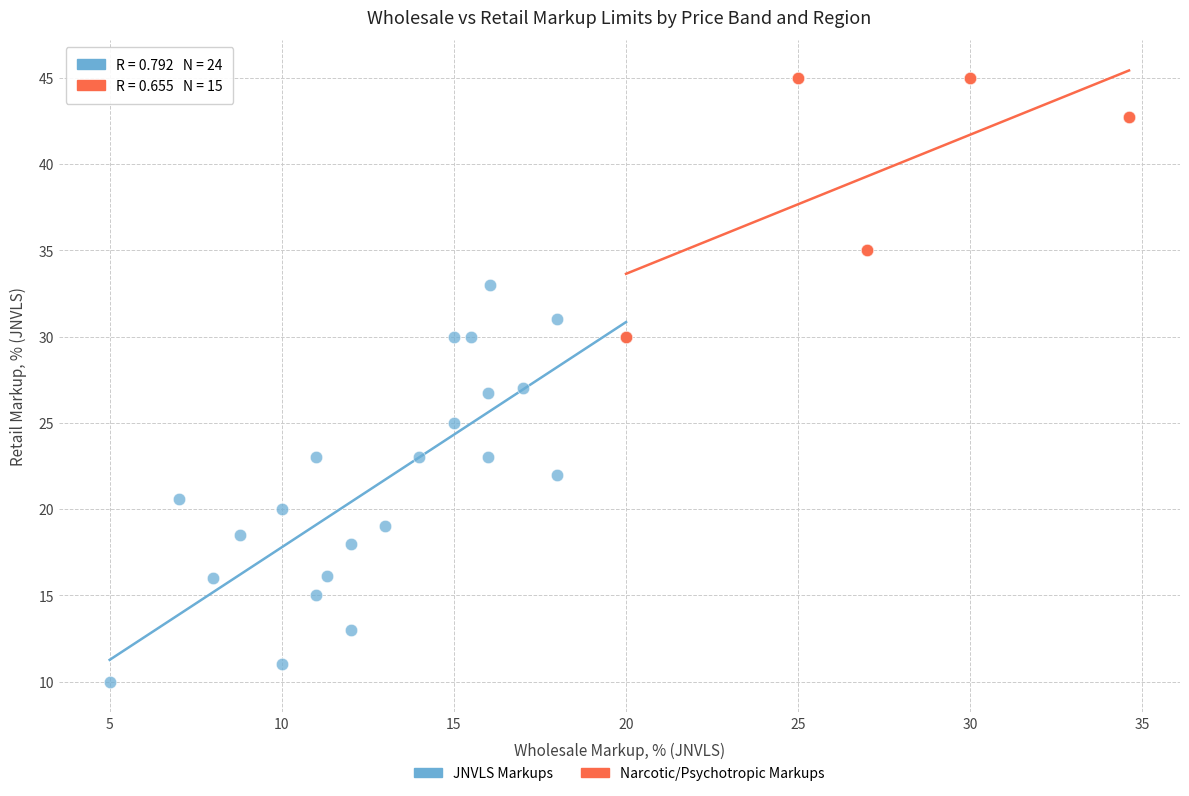

What are all the series names shown in the legend?

JNVLS Markups, Narcotic/Psychotropic Markups